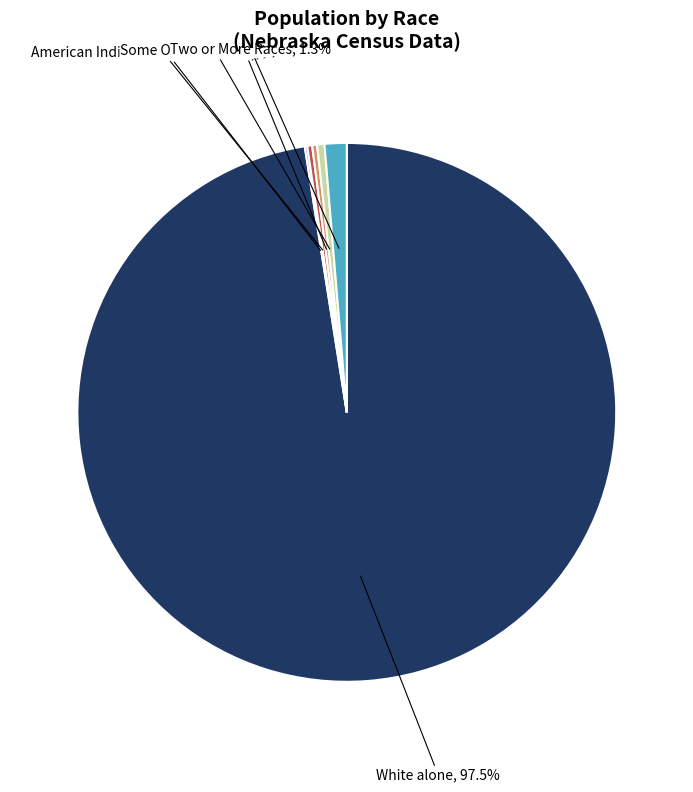

What percentage is NOT represented by Two or More Races?

98.7%